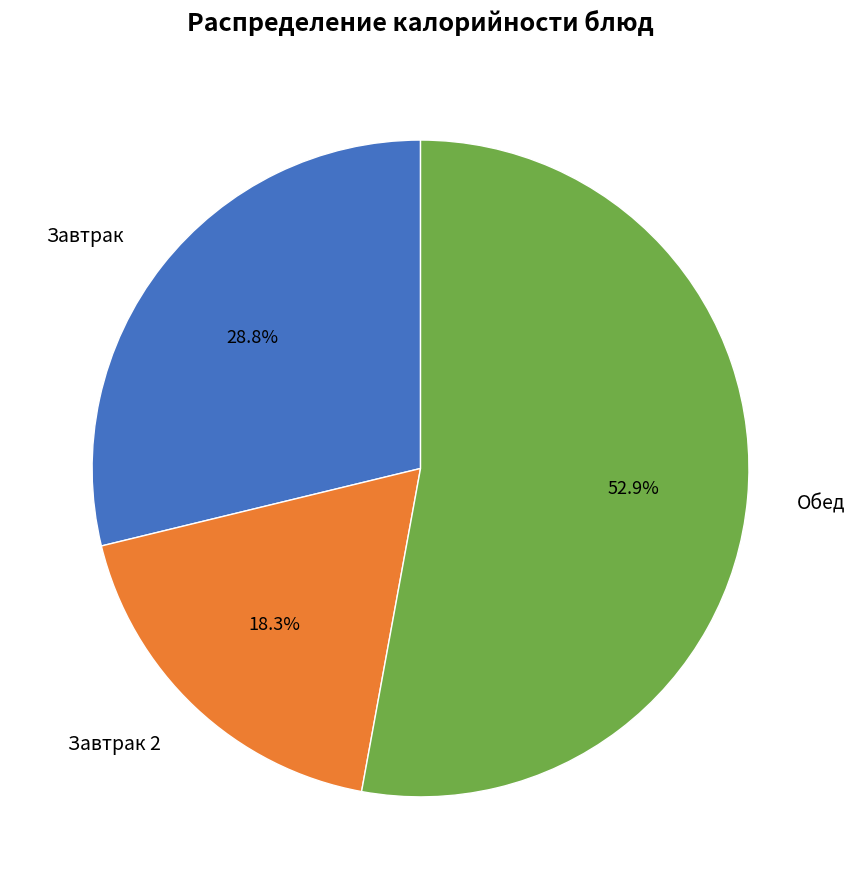

Is there any slice that represents more than half of the pie?

Yes